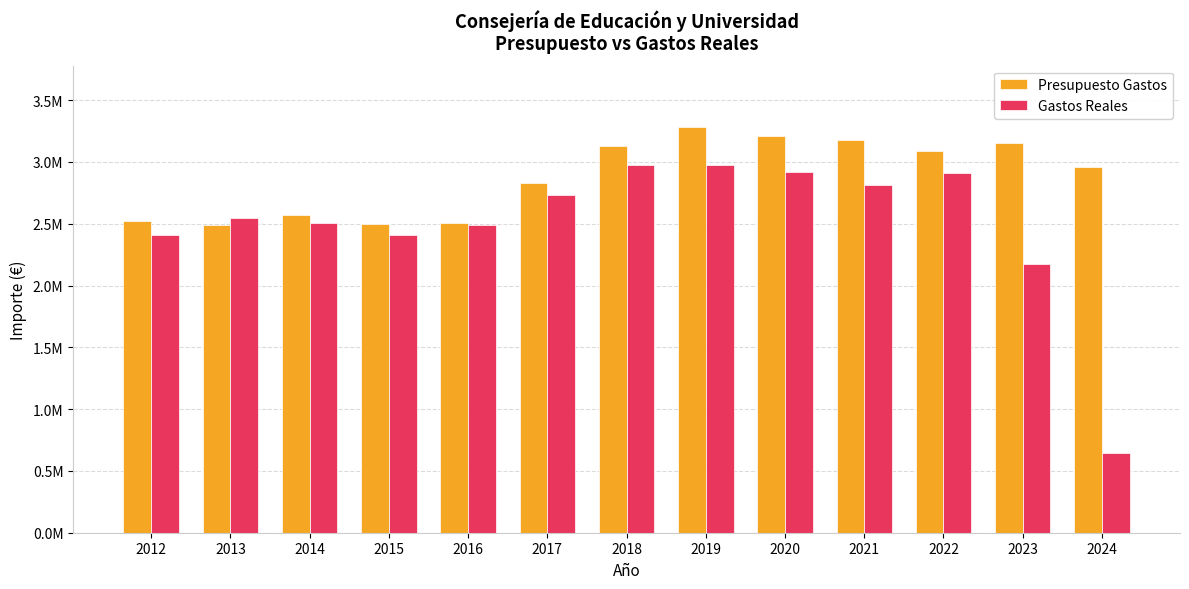

What are all the series names shown in the legend?

Presupuesto Gastos, Gastos Reales